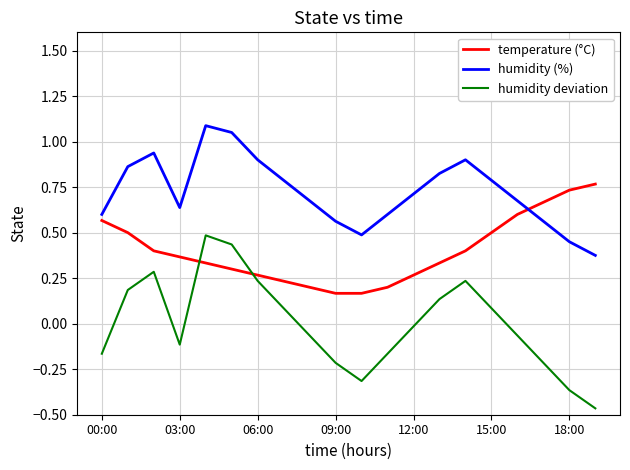

True or false: humidity (%) and humidity deviation intersect in this chart.

False